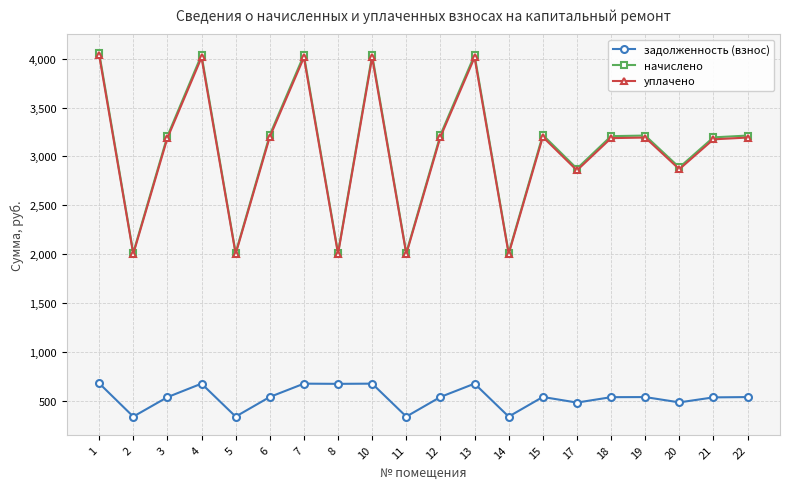

True or false: задолженность (взнос) and уплачено cross at least once.

False